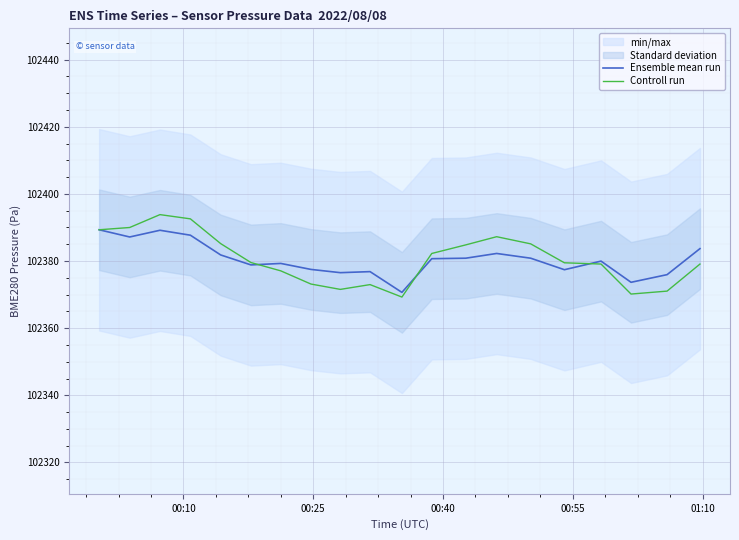

What is the maximum value for Controll run?

102393.8